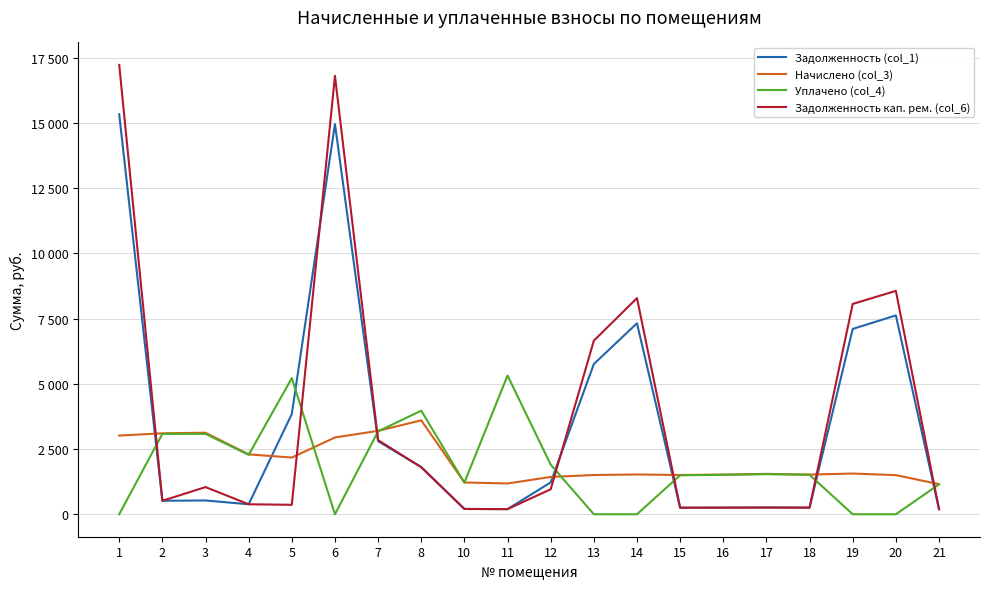

Does the chart display data point markers on the line(s)?

No